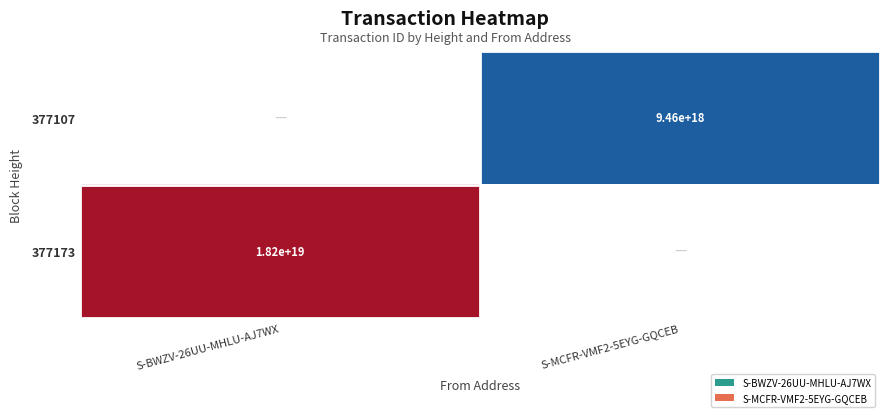

The 377107 series shows 5501680506881573888 at S-MCFR-VMF2-5EYG-GQCEB. True or false?

False